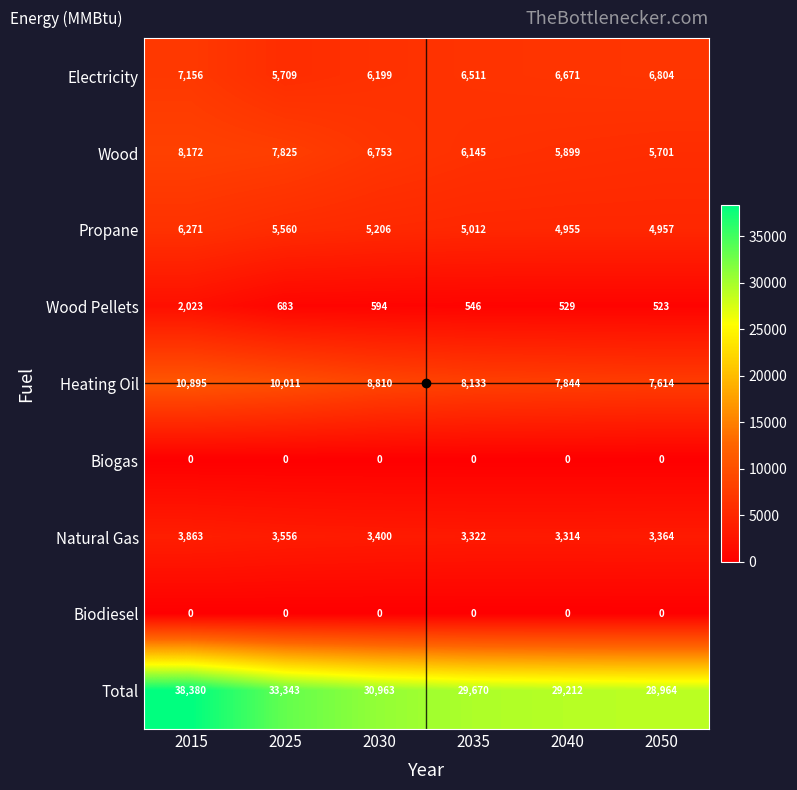

Which series has the largest range (max minus min)?

Total